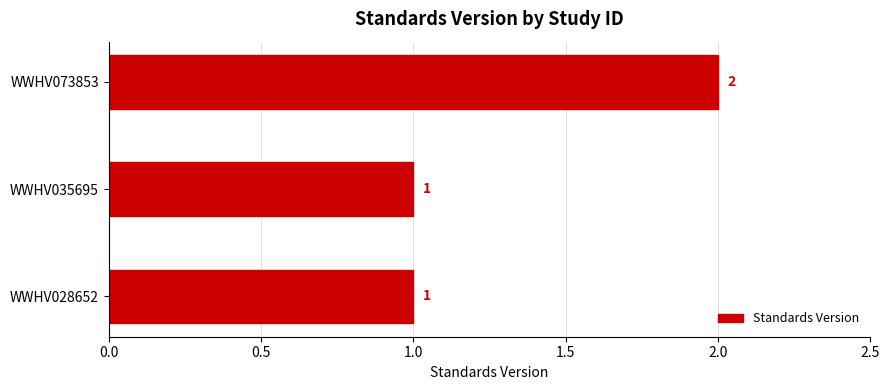

The value at WWHV028652 is 1. True or false?

True